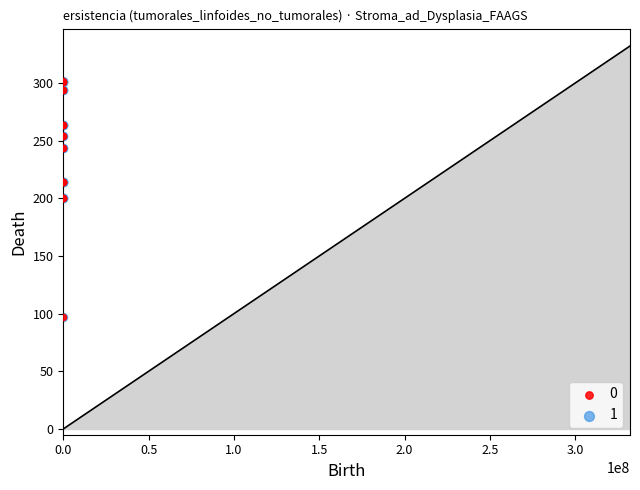

What are all the series names shown in the legend?

0, 1